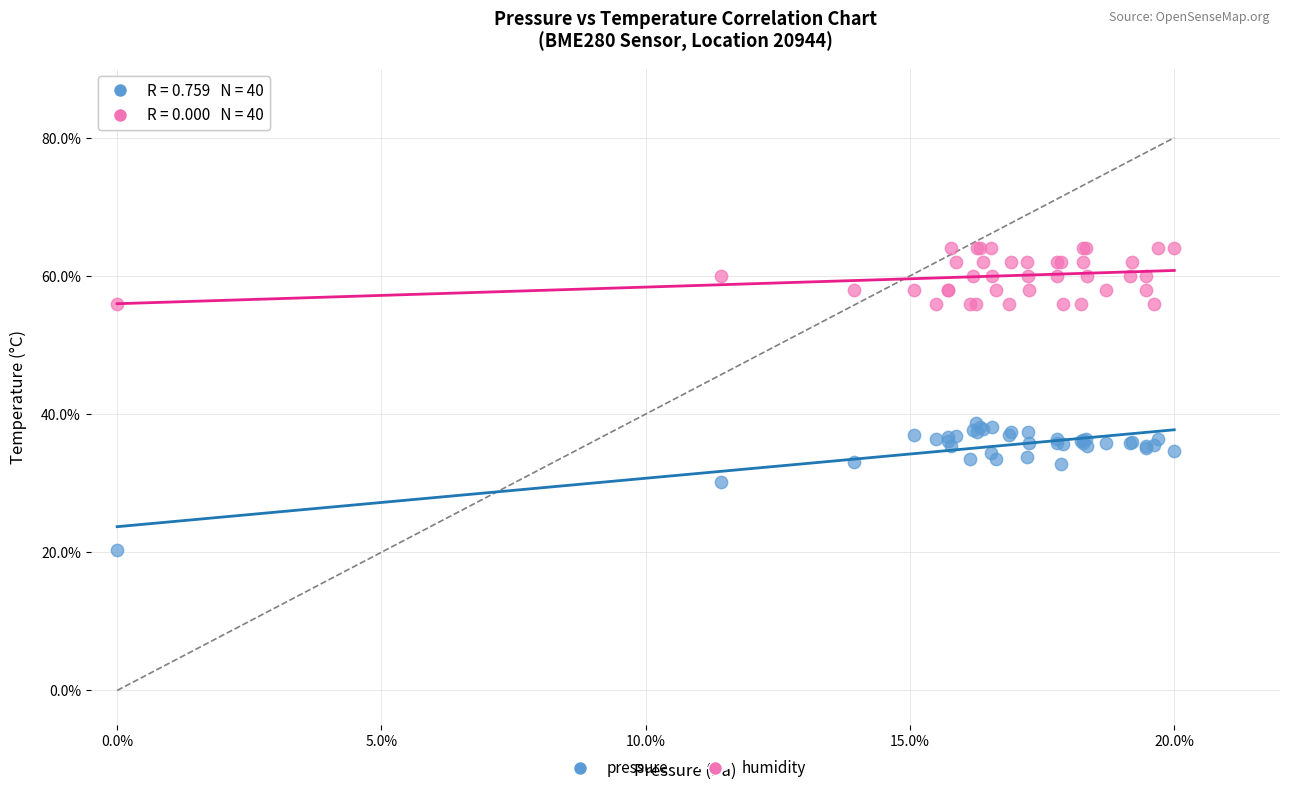

Which series contains the highest Y value?

humidity